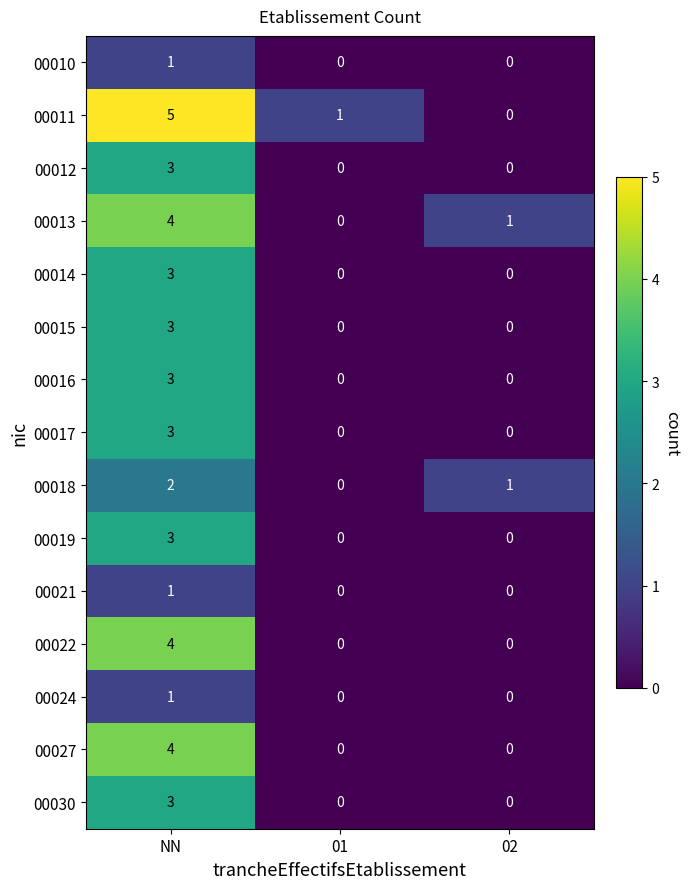

What is the difference between the maximum and minimum values in the 00013 series?

4